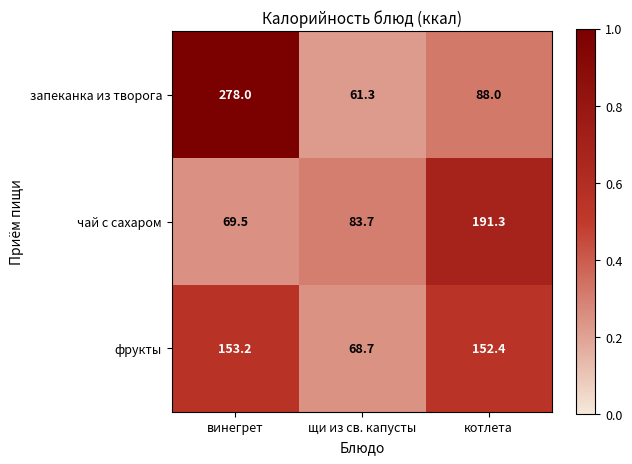

What is the smallest value displayed?

61.3